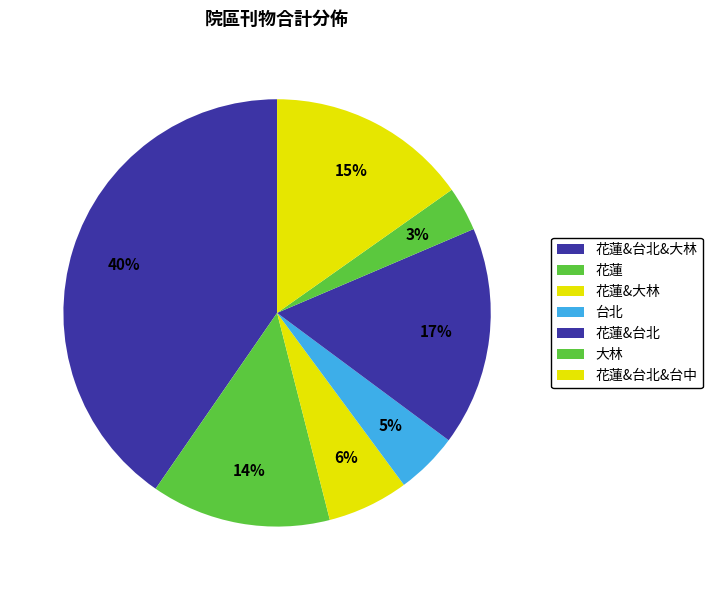

Does any single category account for the majority?

No